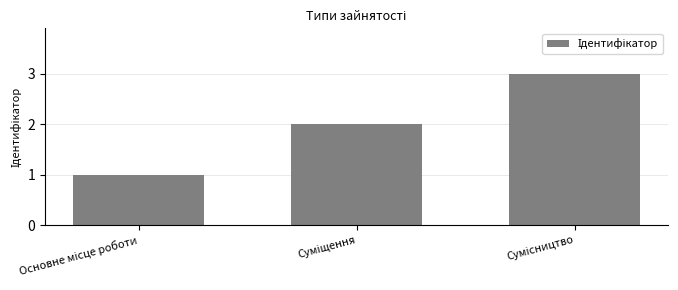

What is the greatest value displayed?

3